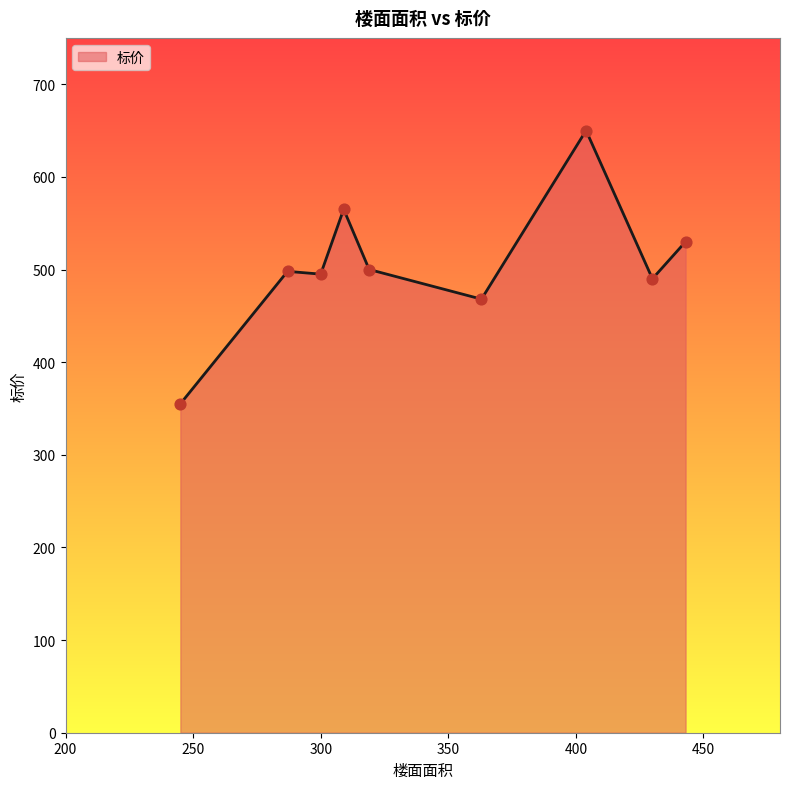

What is the difference between the maximum and minimum values?

295